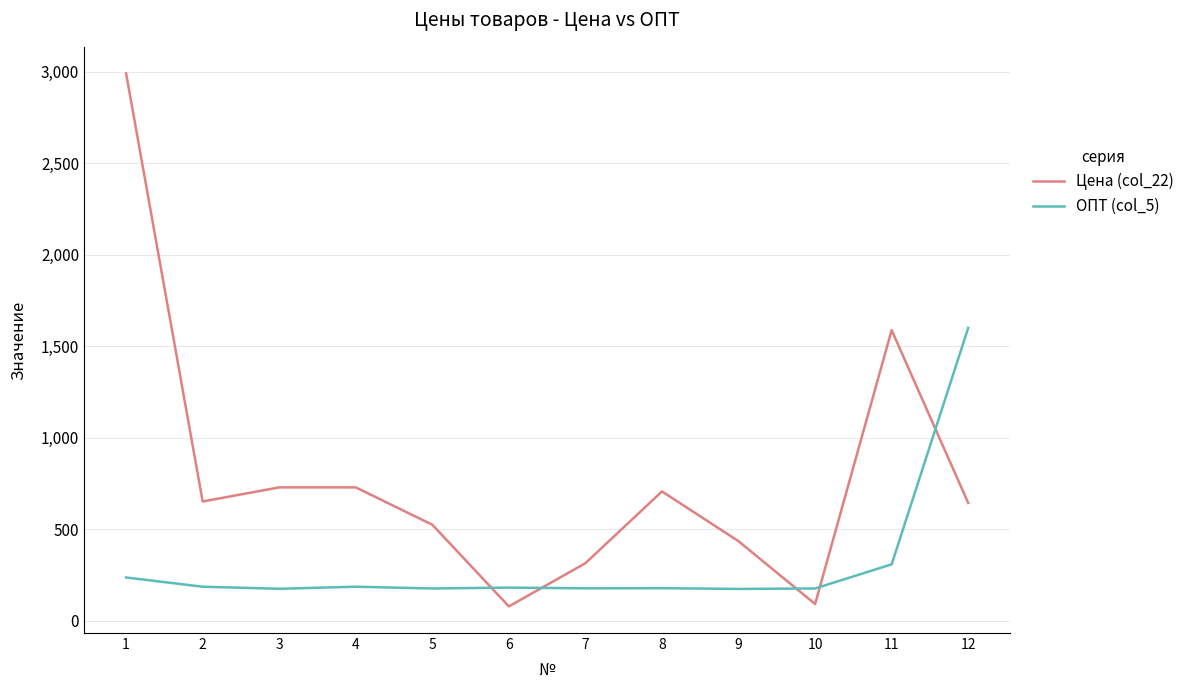

Where do Цена (col_22) and ОПТ (col_5) first cross each other?

5 and 6